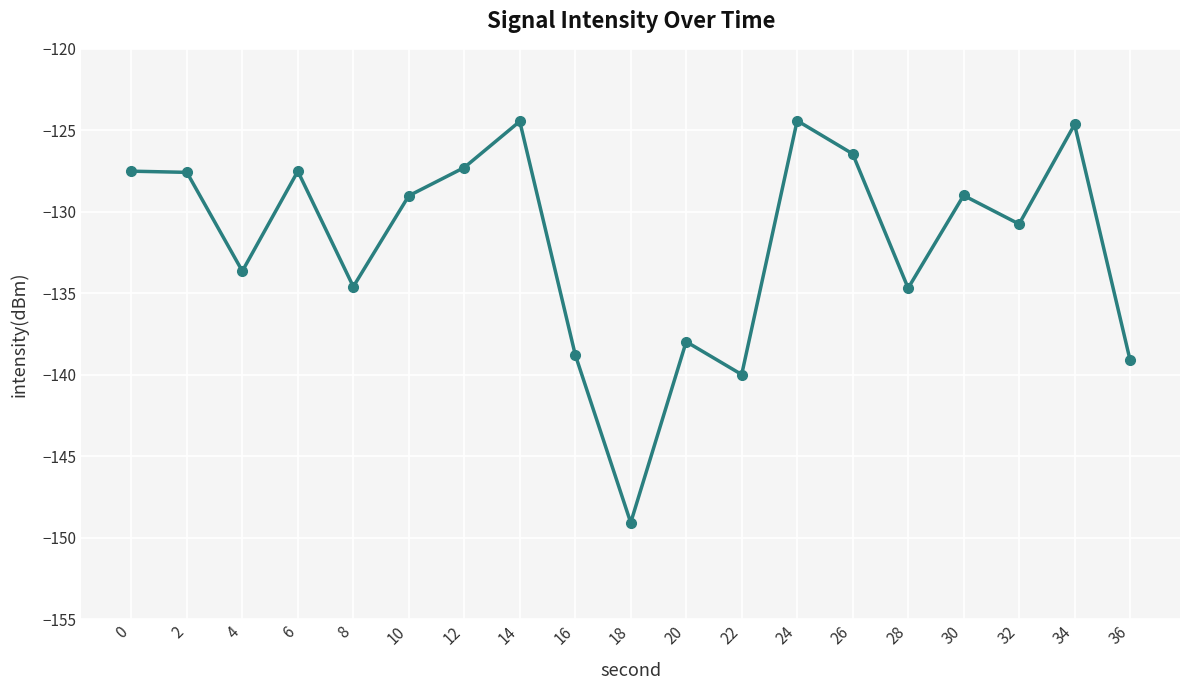

What is the change in value from 12 to 24?

+2.9